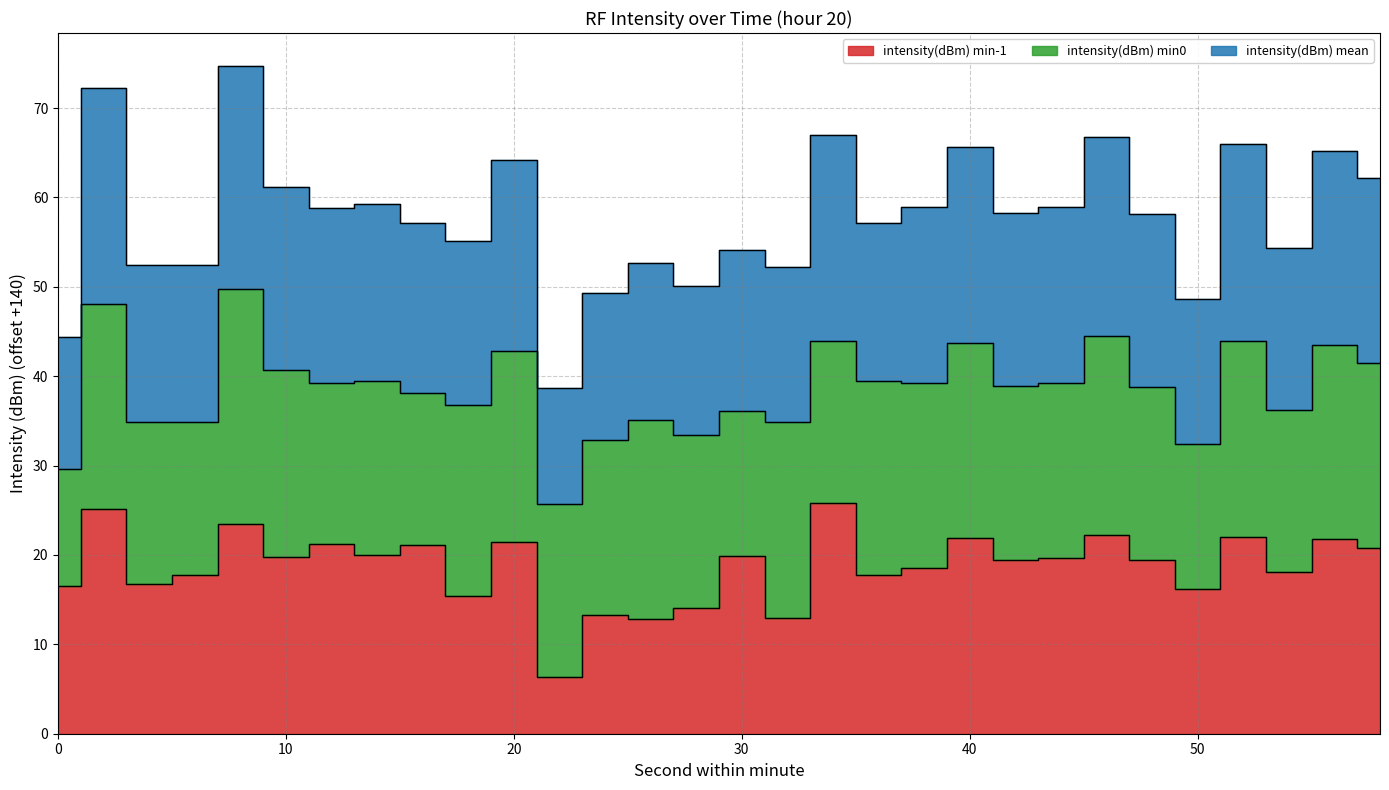

True or false: intensity(dBm) mean and intensity(dBm) min-1 cross at least once.

False